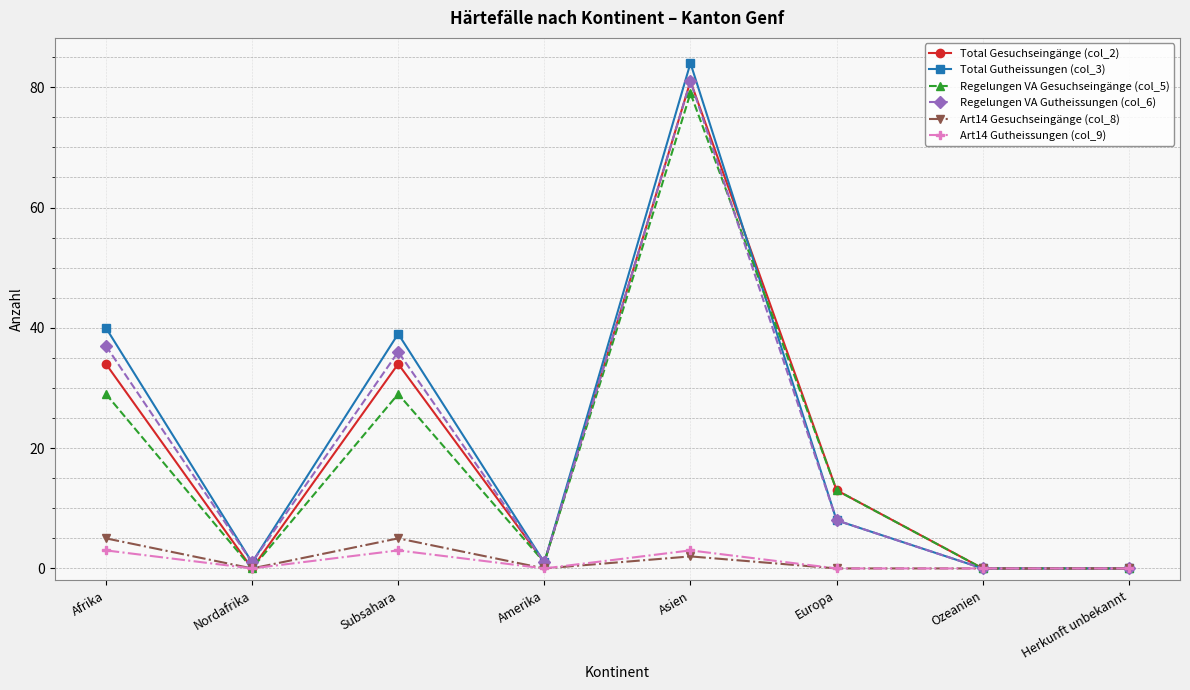

What is the label of the 5th point from the left?

Asien